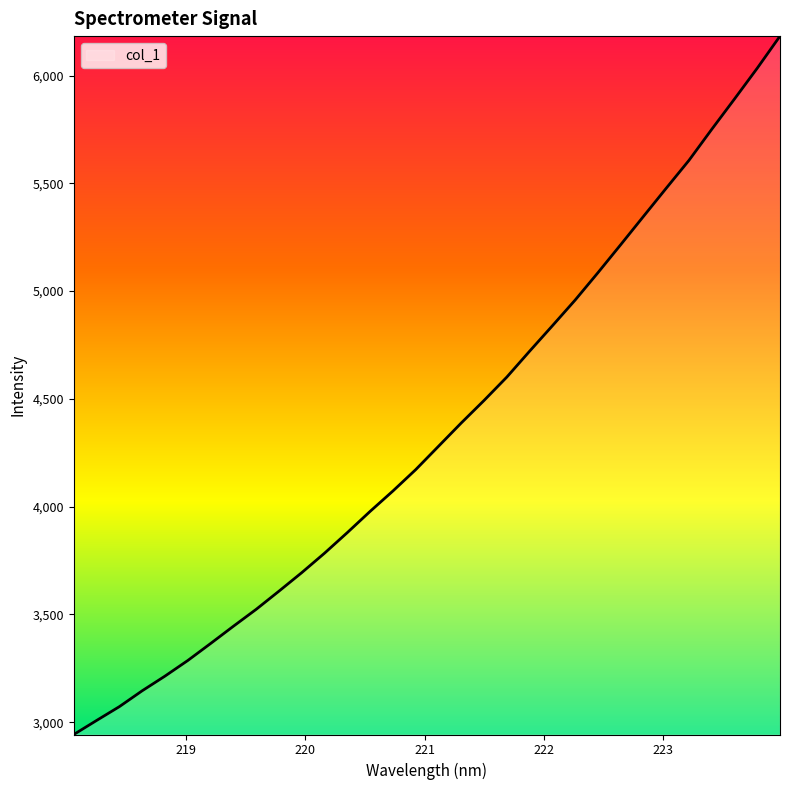

What is the smallest value displayed?

2943.0